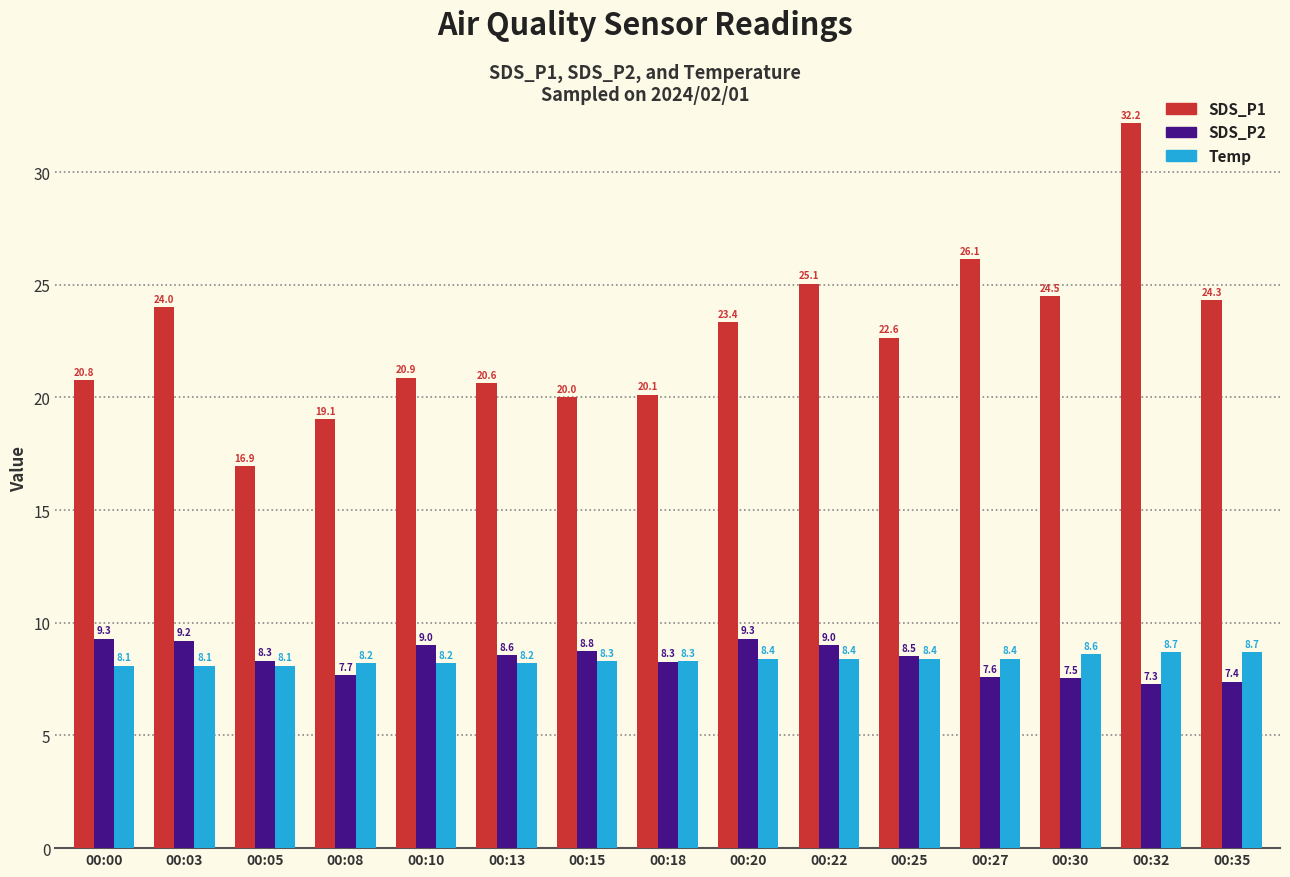

Are the bars grouped side by side (vs. stacked)?

Yes